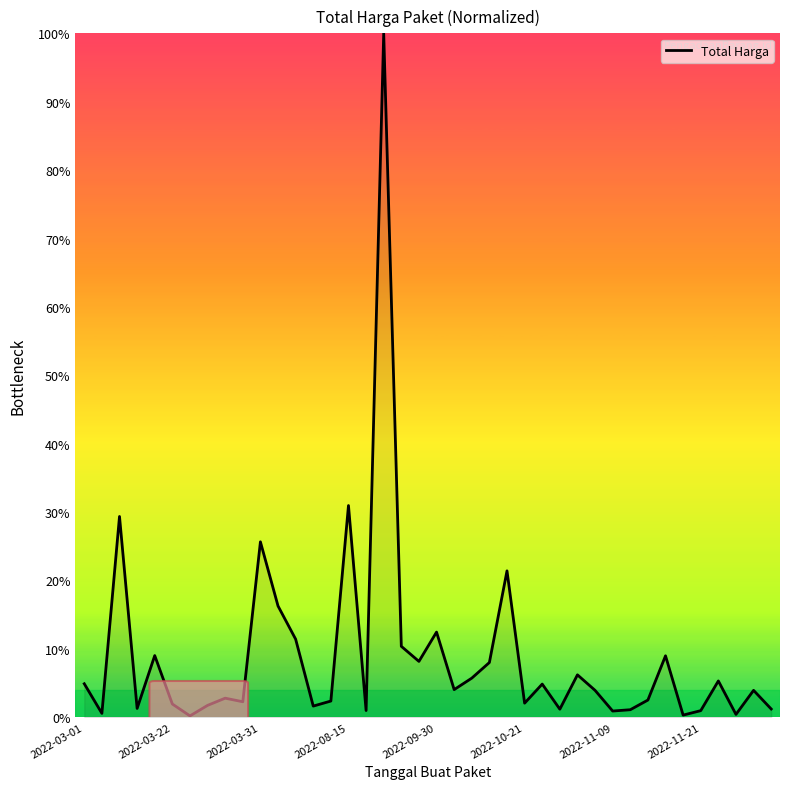

What is the maximum value shown in the chart?

100.0